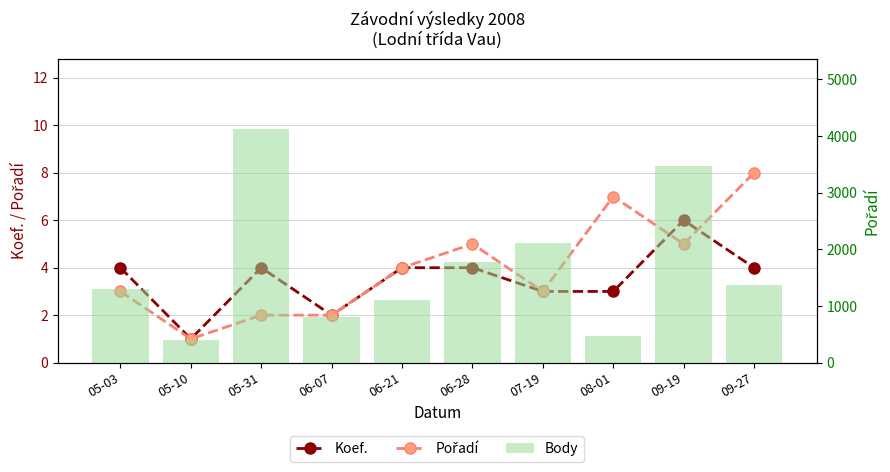

At 07-19, list the series in order from largest to smallest.

Body, Koef., Pořadí